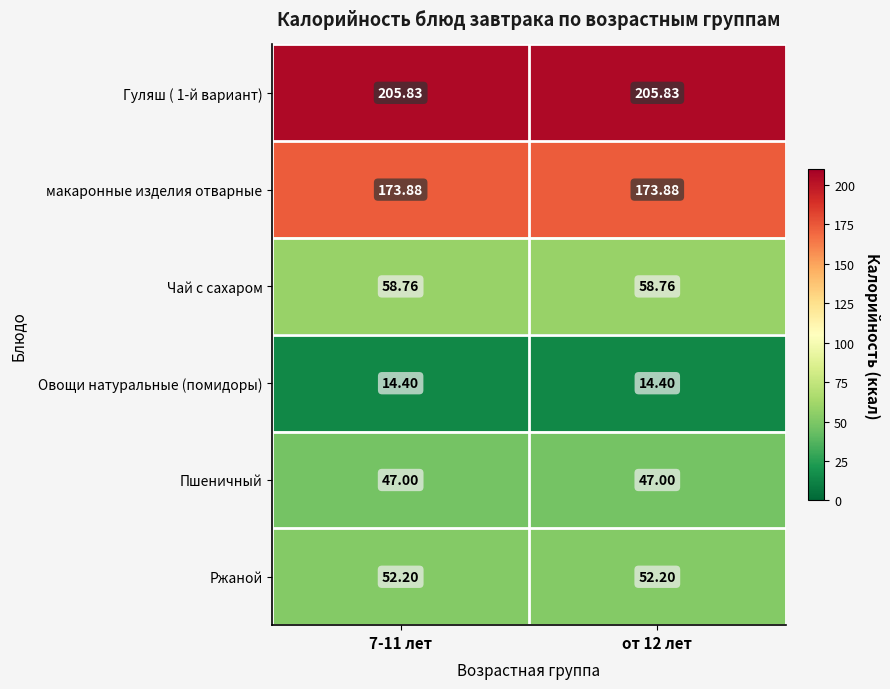

What is the total value across all series at от 12 лет?

552.1